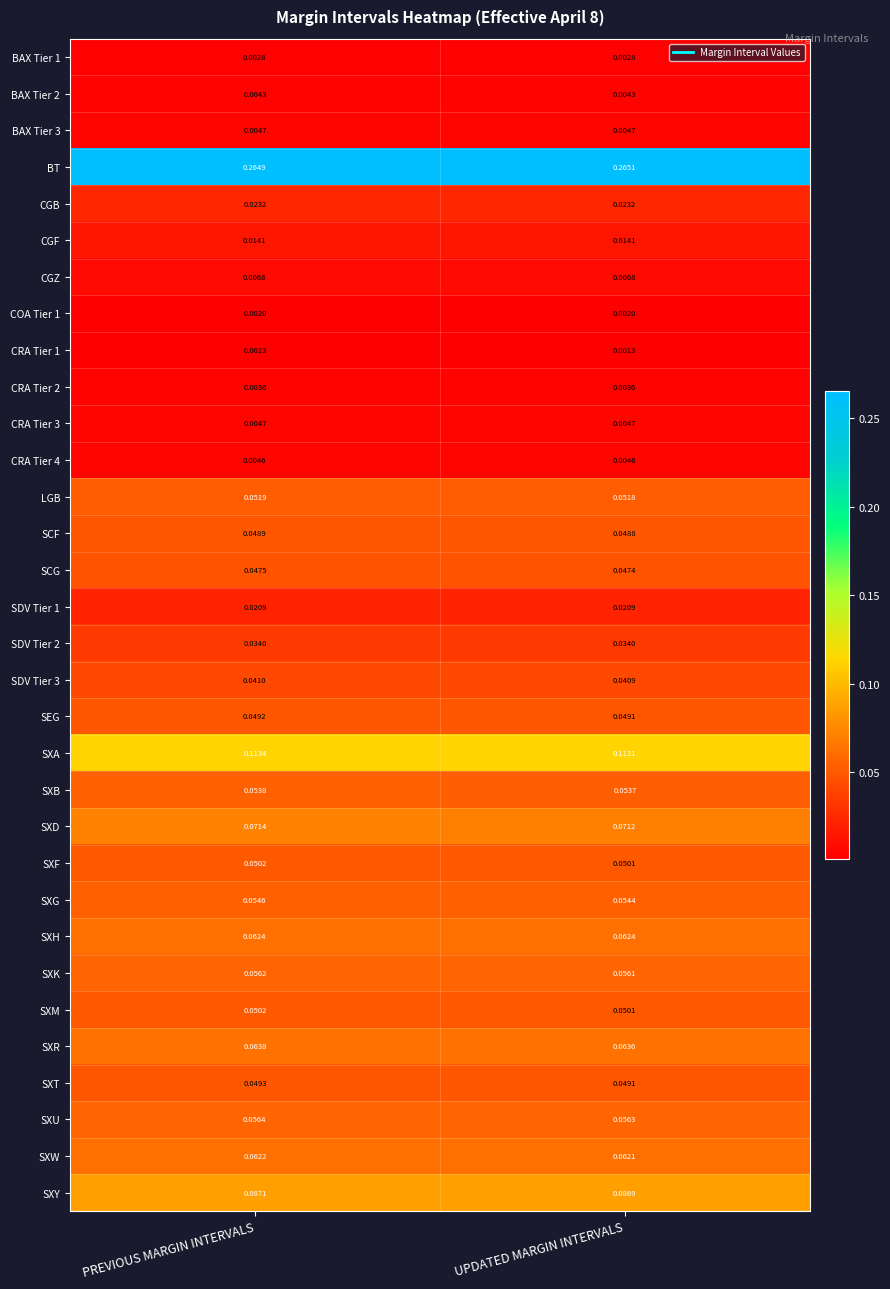

At which category is the sum across all series the highest?

PREVIOUS MARGIN INTERVALS